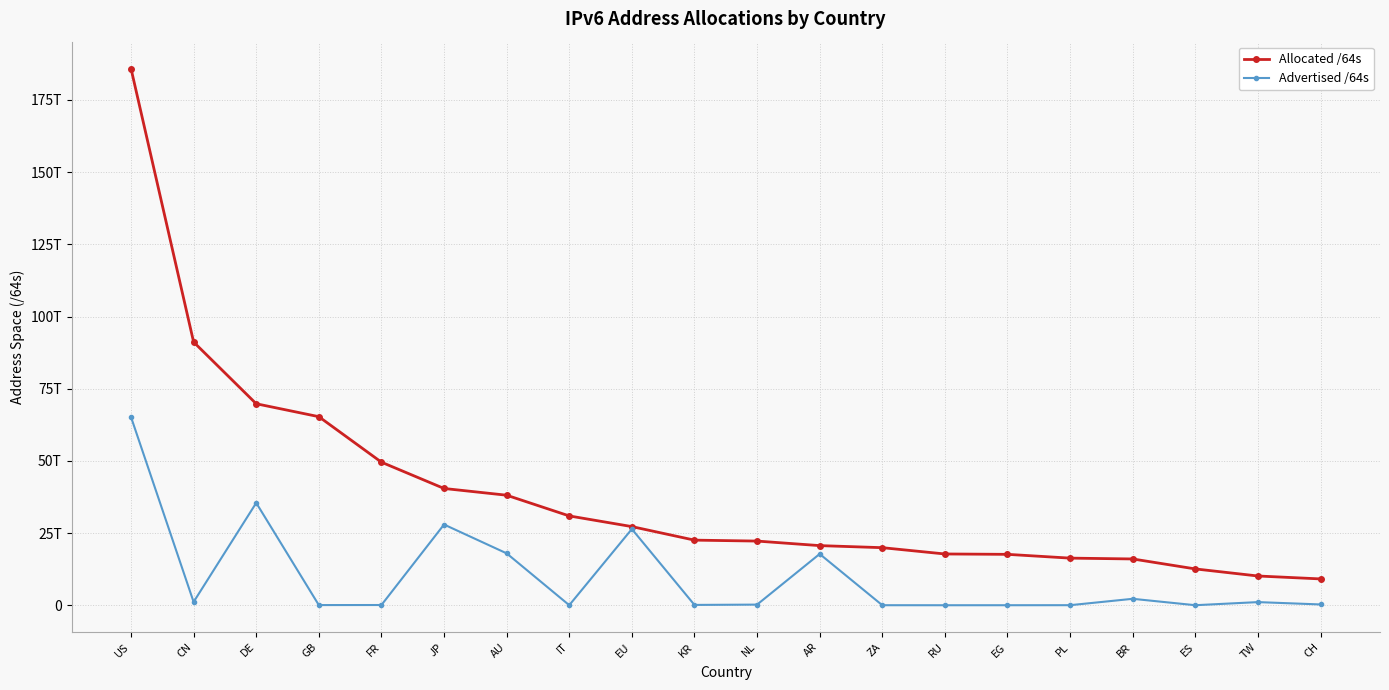

What is the sum of the Allocated /64s values at DE and CH?

78911468011520